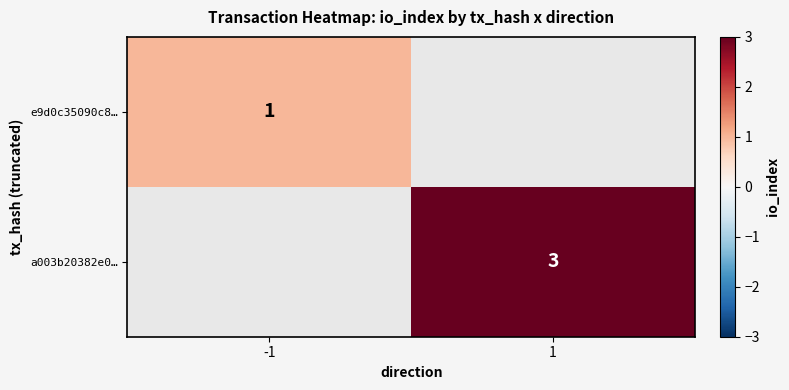

True or false: a003b20382e0… has a value of 3 at 1.

True